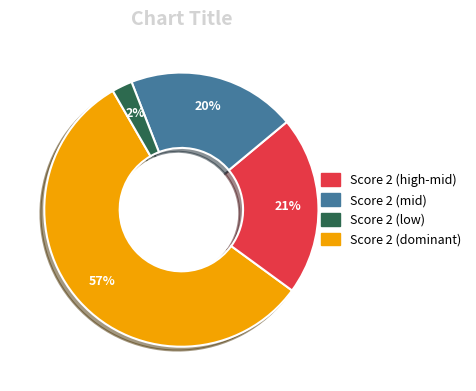

Does any single category account for the majority?

Yes